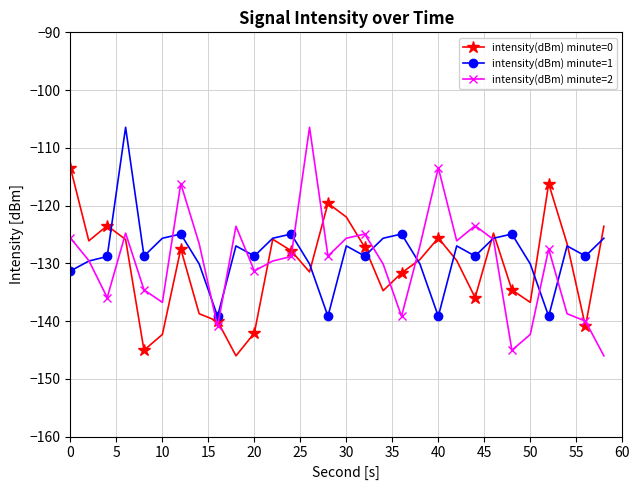

True or false: intensity(dBm) minute=1 has more than 0 points higher than both neighbors.

True